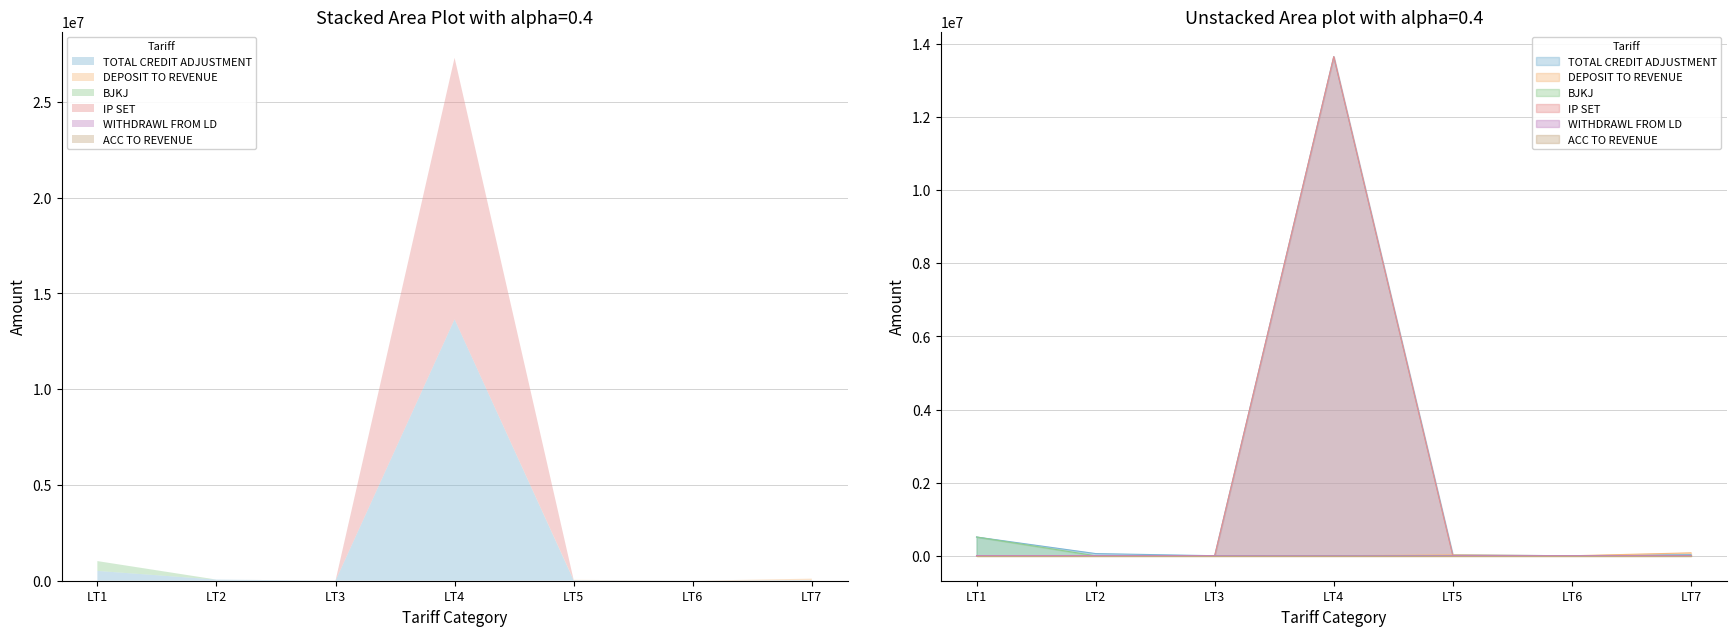

Which series changed the most between LT4 and LT6?

TOTAL CREDIT ADJUSTMENT